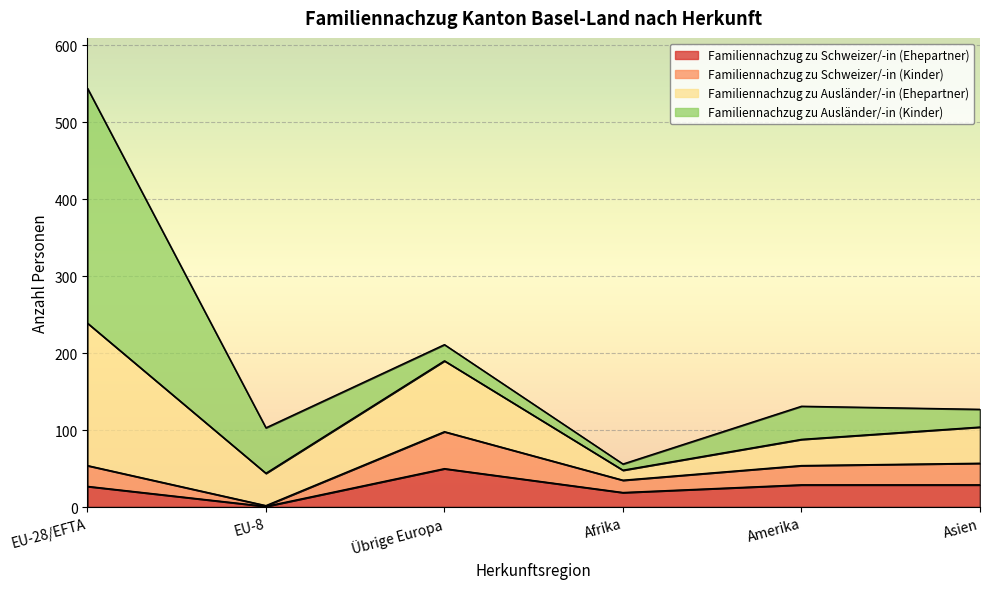

What is the label of the 4th point from the left?

Afrika